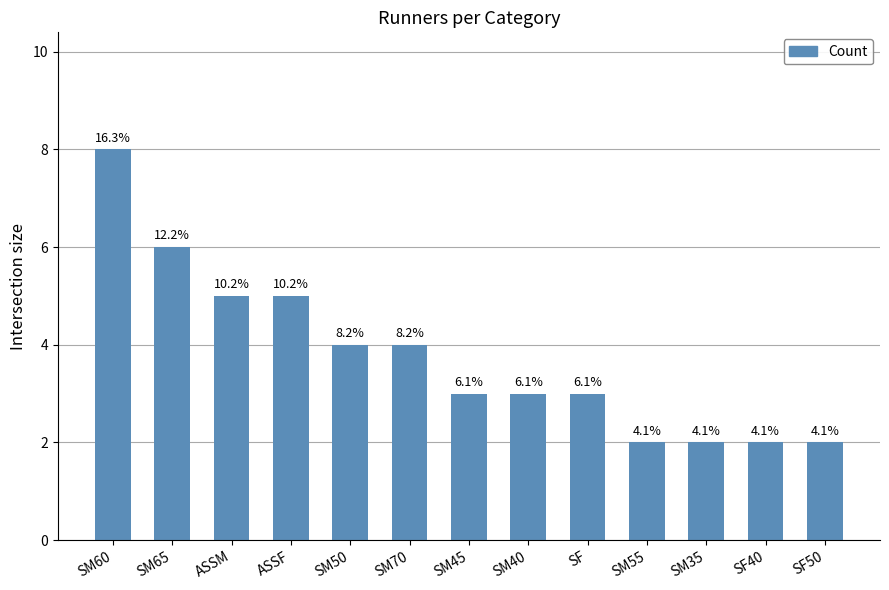

How many bars are there in total?

13